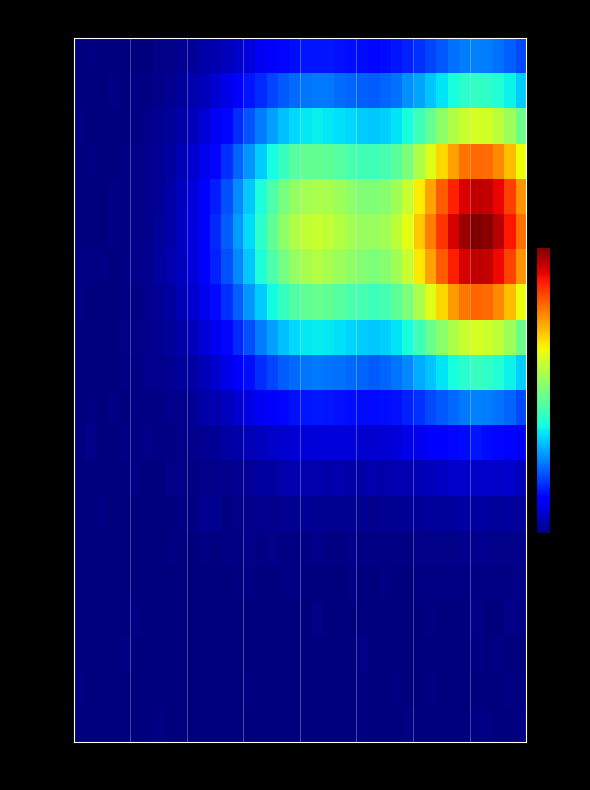

At how many categories does at least one series exceed 5036323?

7